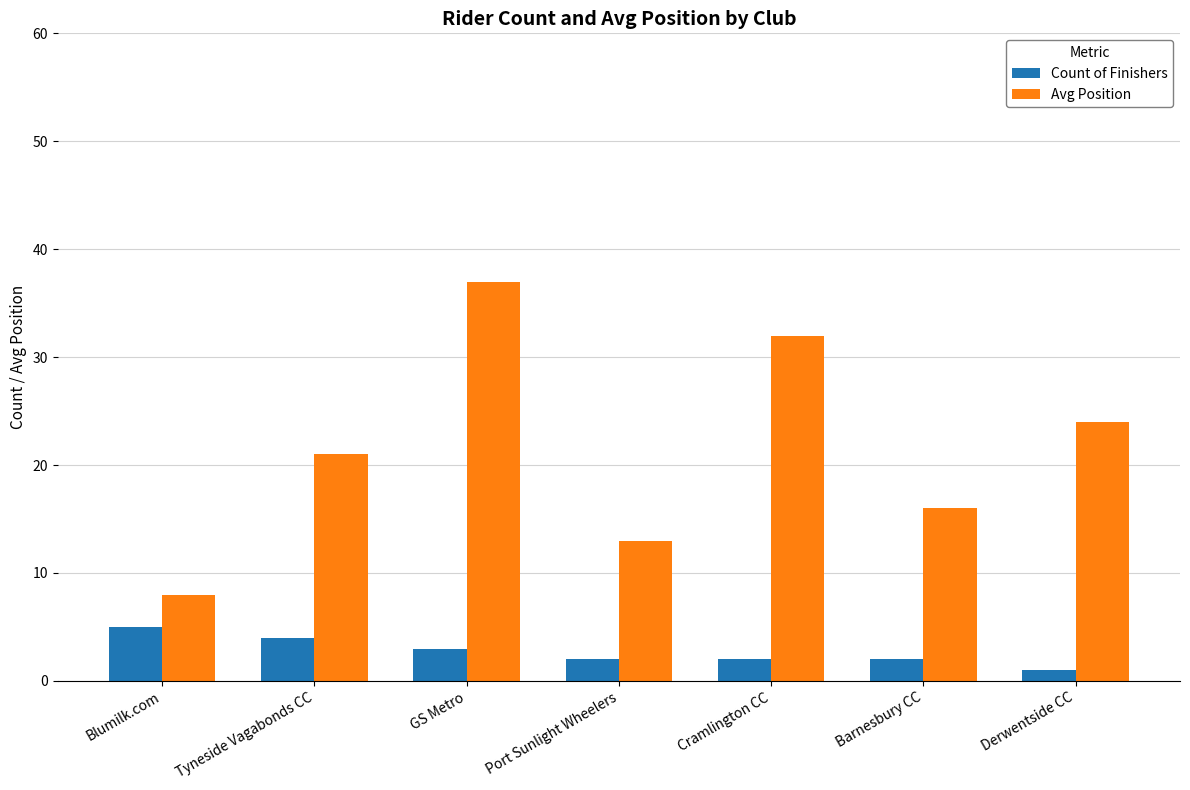

Which series has the widest spread of values?

Avg Position